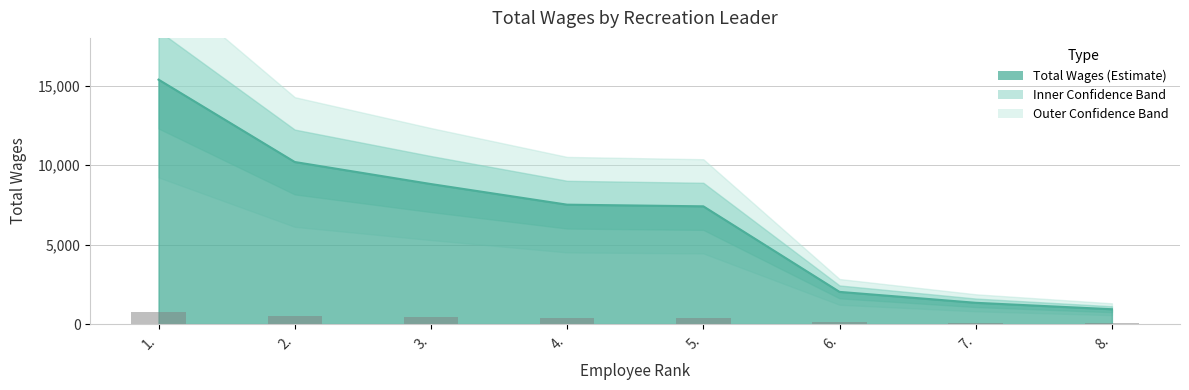

Does the chart contain any negative values?

No